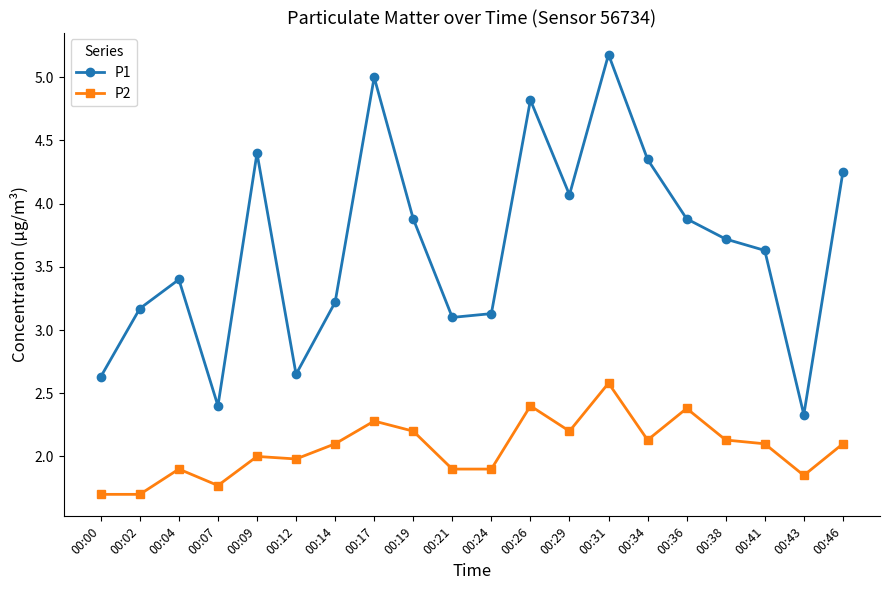

What is the lowest value of the P1 series?

2.3